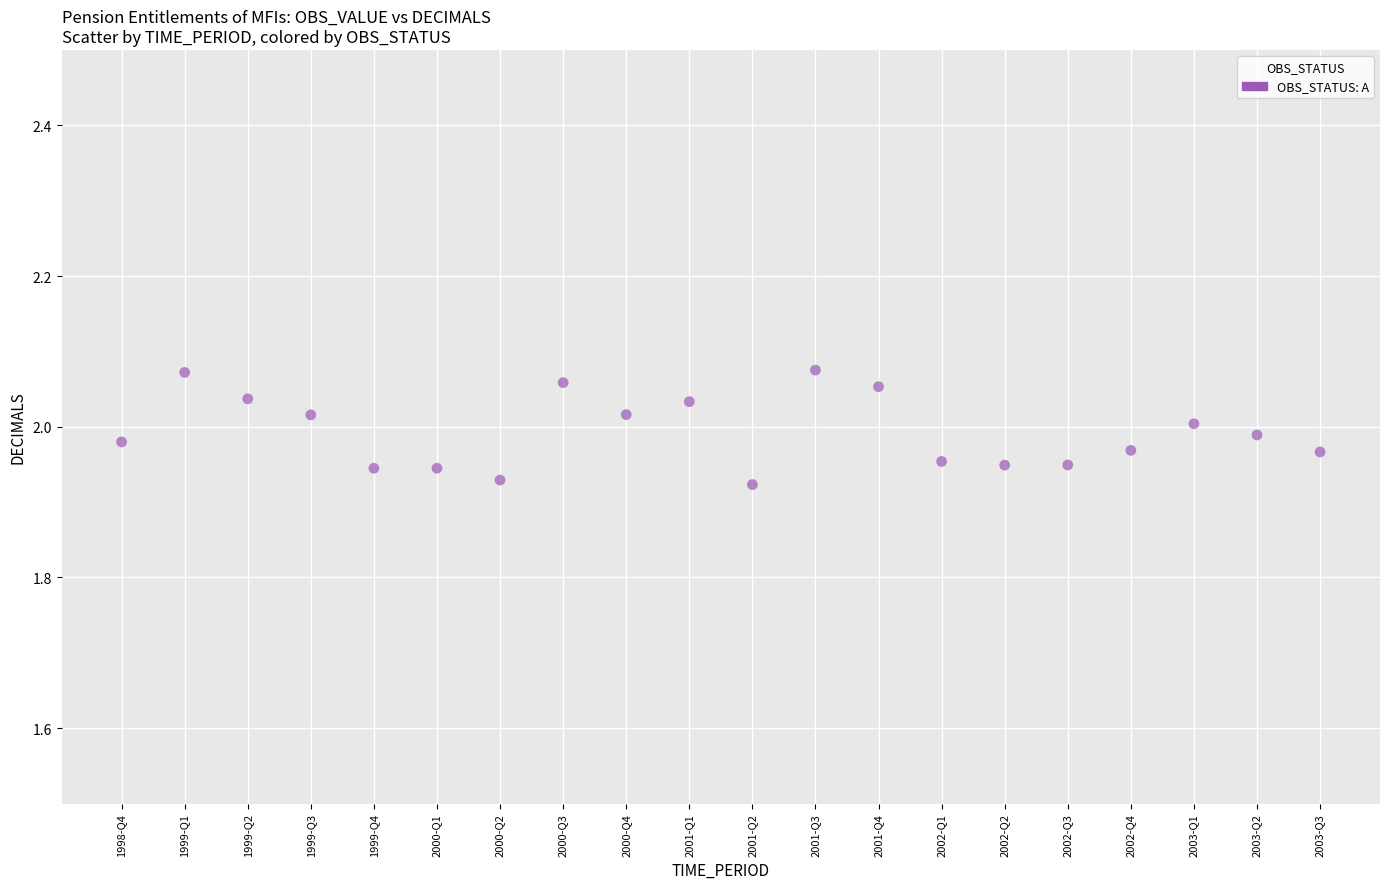

How many data points are displayed?

20